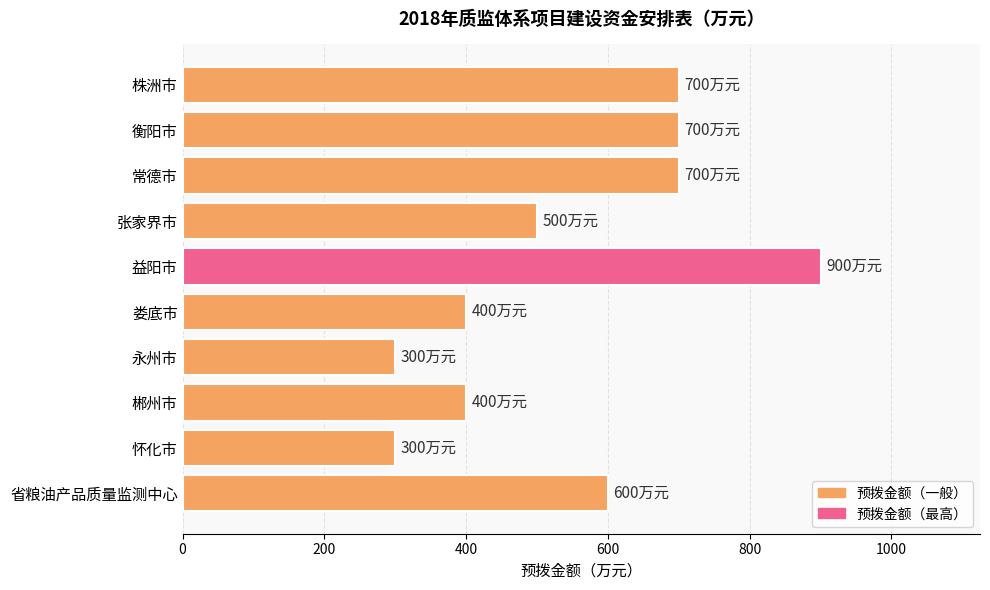

True or false: the data shows 300 at 怀化市.

True